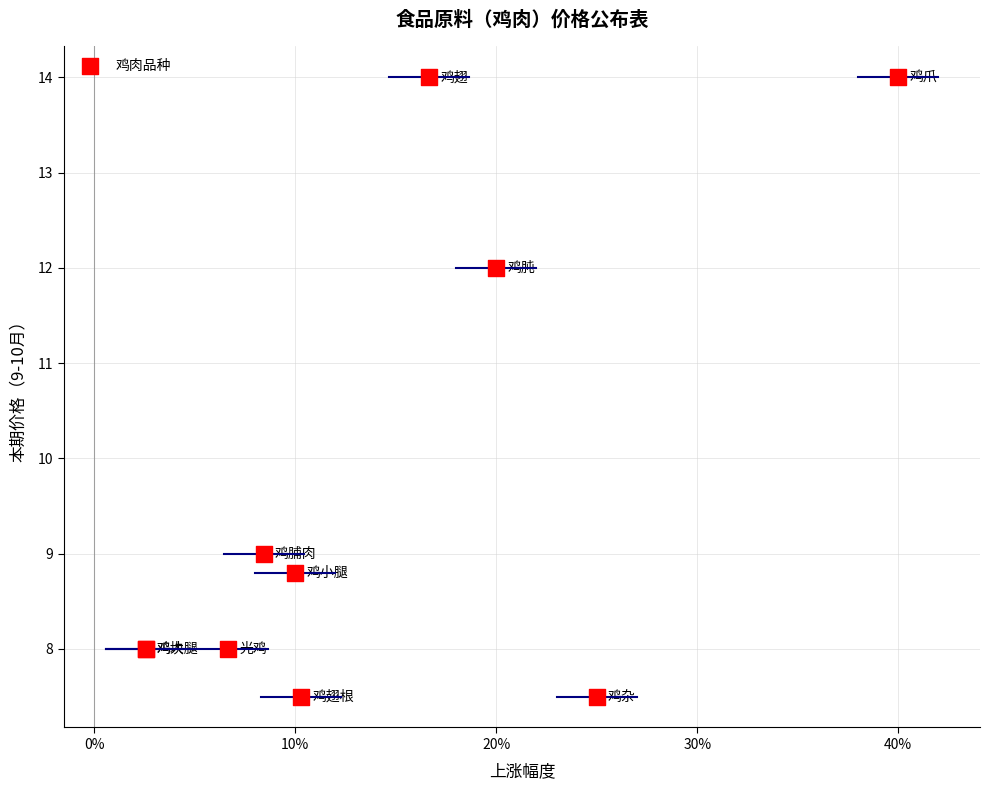

What Y value in the scatter plot is closest to 10?

9.0